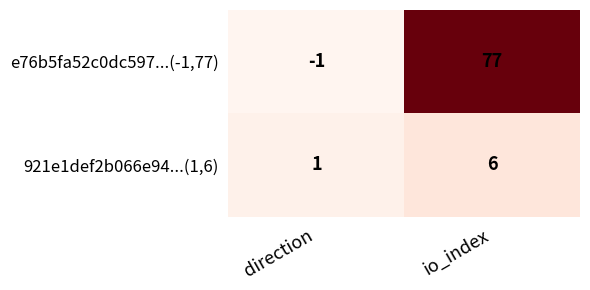

Reading left to right, what are all the values shown in this chart?

e76b5fa52c0dc597...(-1,77): -1	77
921e1def2b066e94...(1,6): 1	6